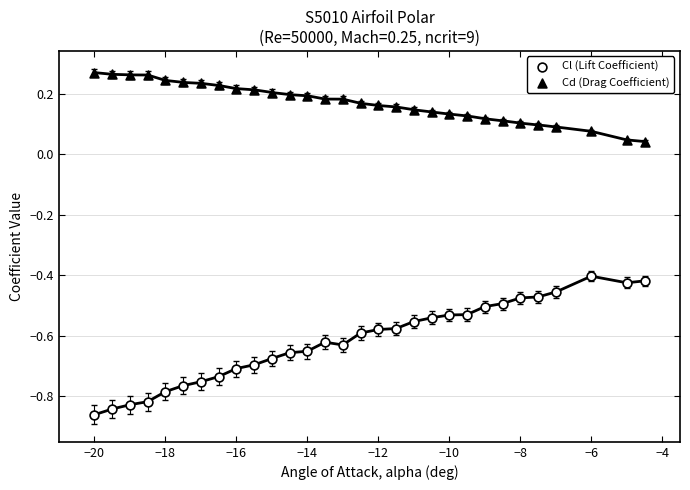

Across all data points, what is the range of X values (max minus min)?

15.5